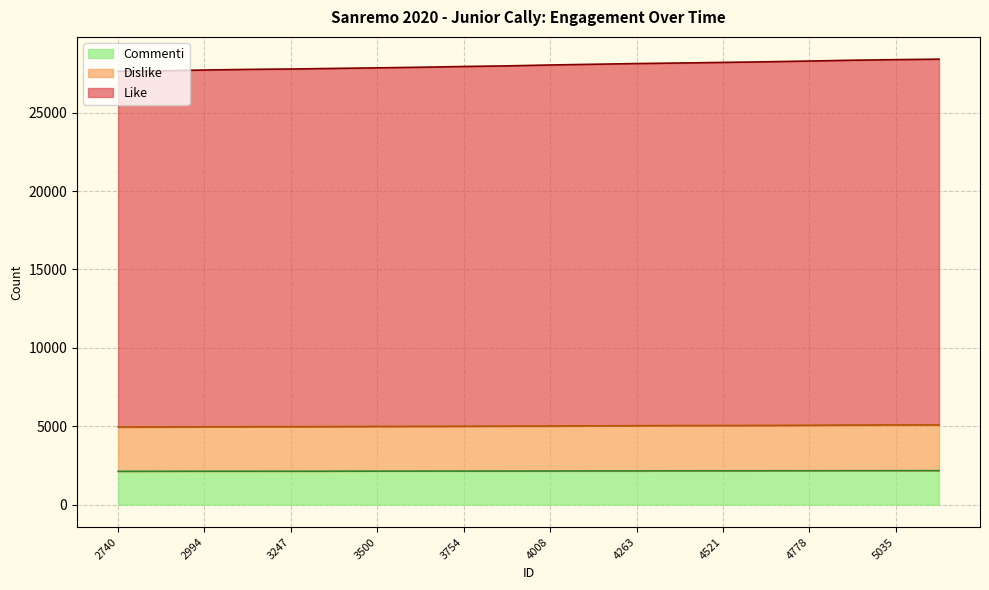

How many lines are shown in the chart?

3